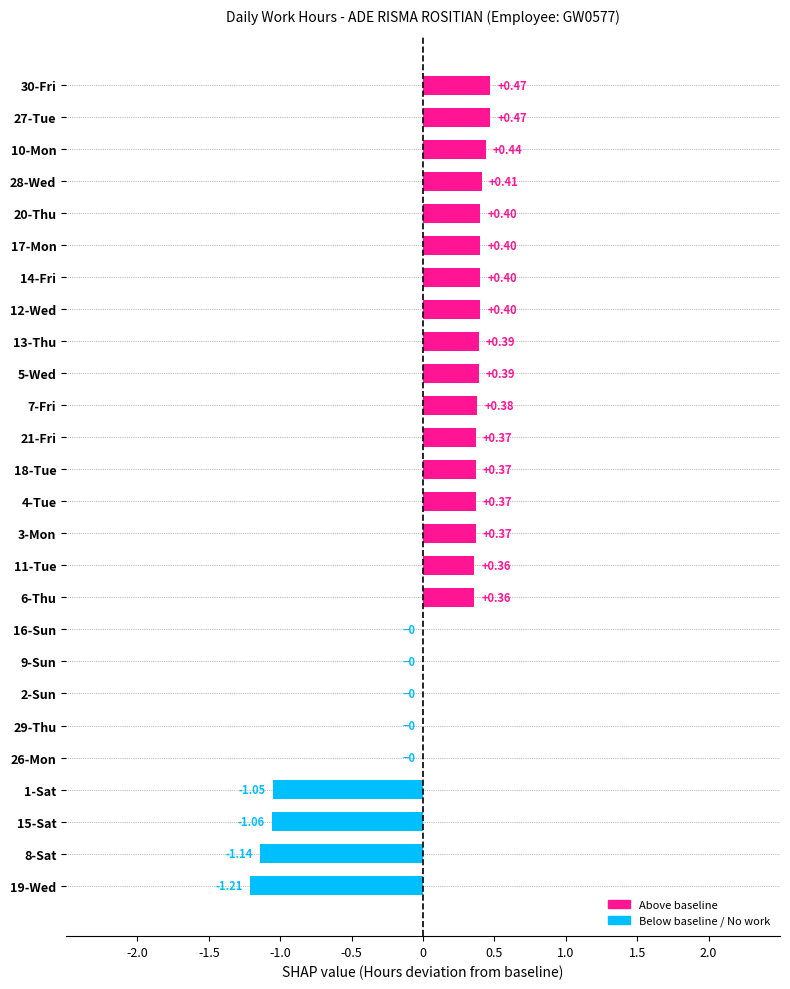

What is the sum of all values?

2.3